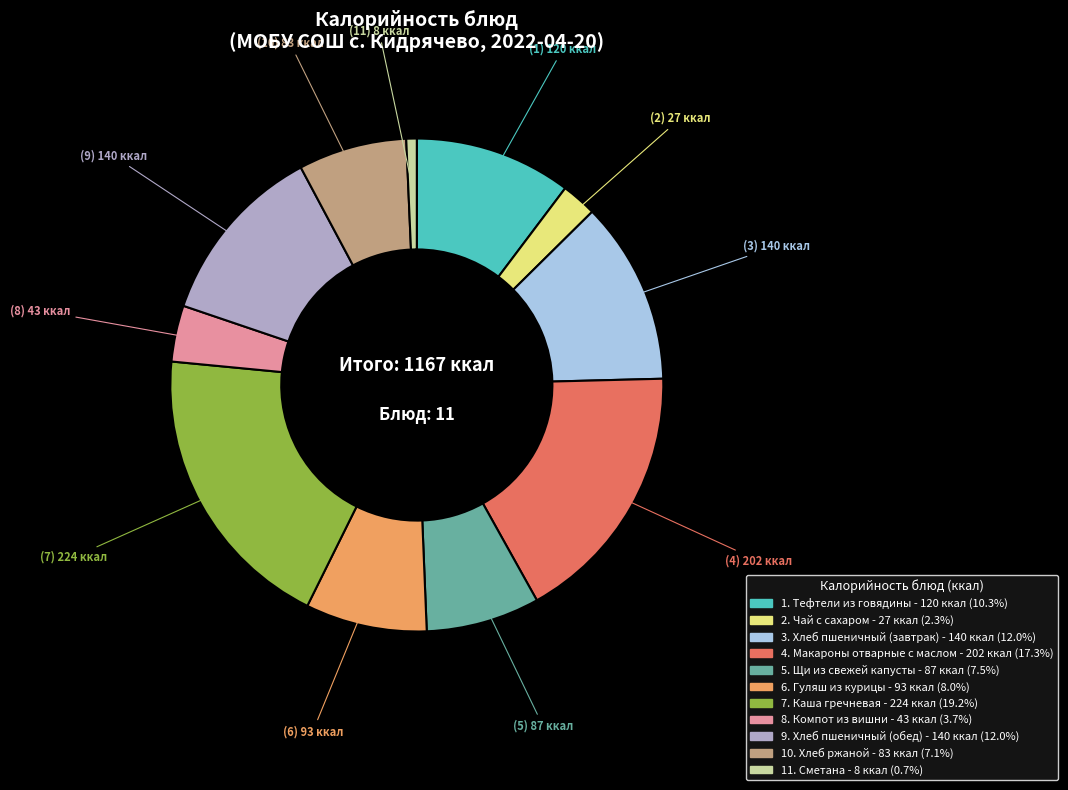

Is there any slice that represents more than half of the pie?

No